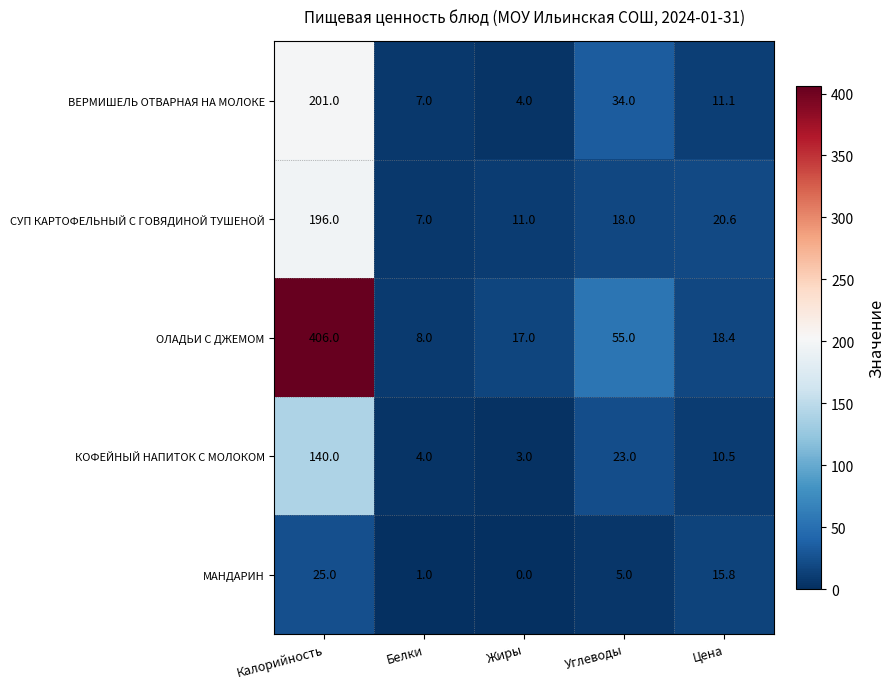

How many data points does each series have?

5